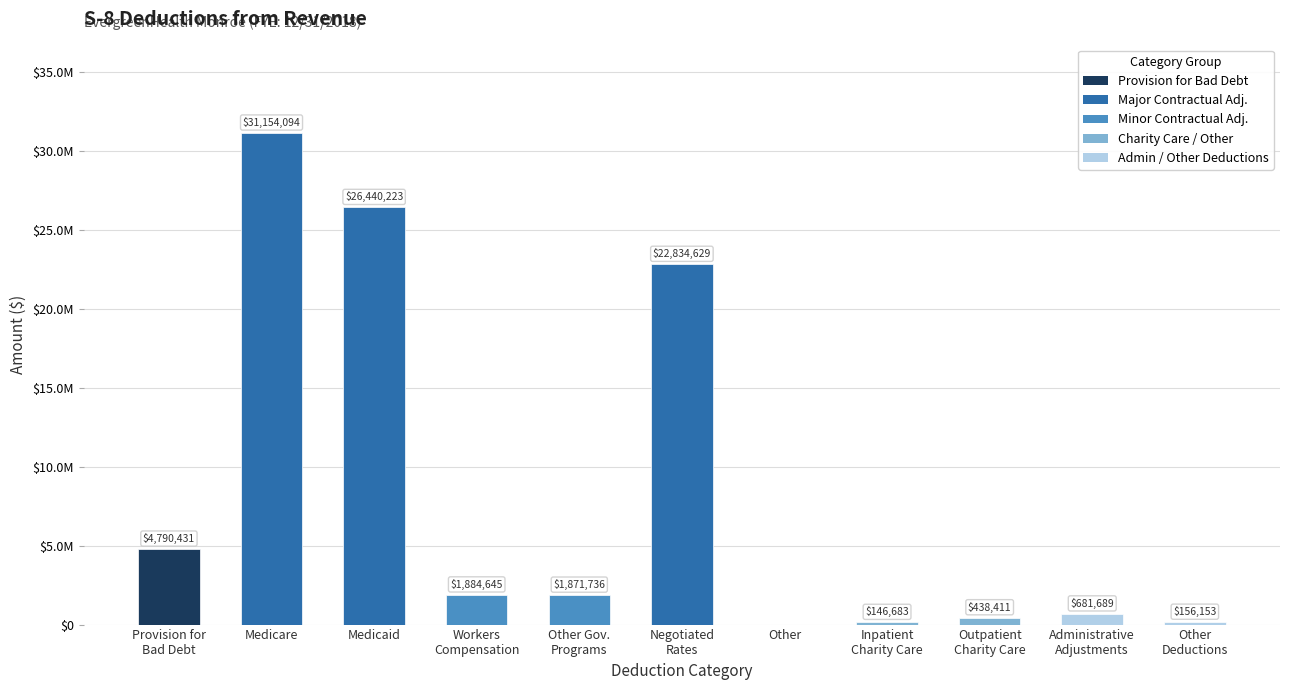

What position from the left is Administrative
Adjustments?

10